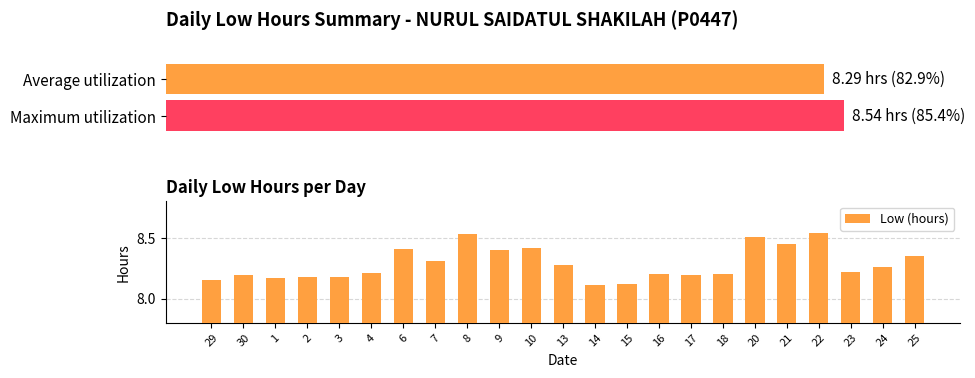

What is the greatest value displayed?

8.5